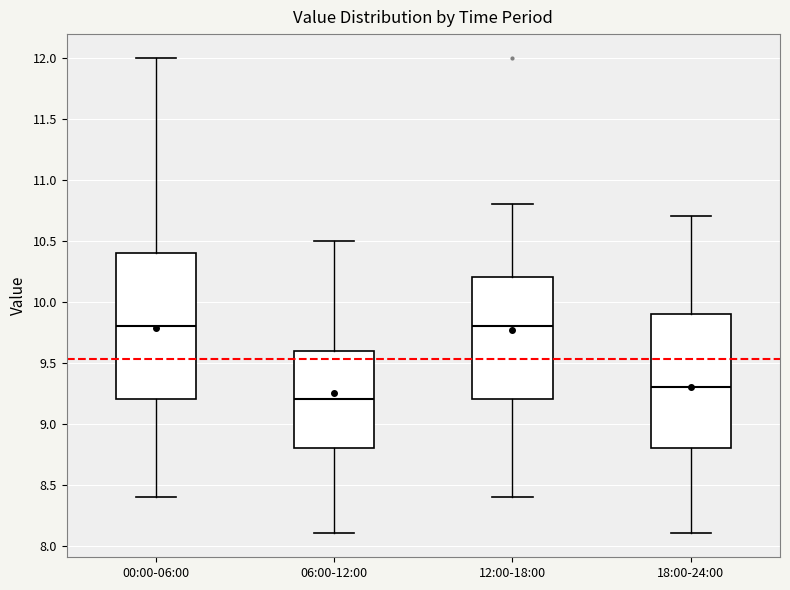

Which box's median line is the lowest?

06:00-12:00